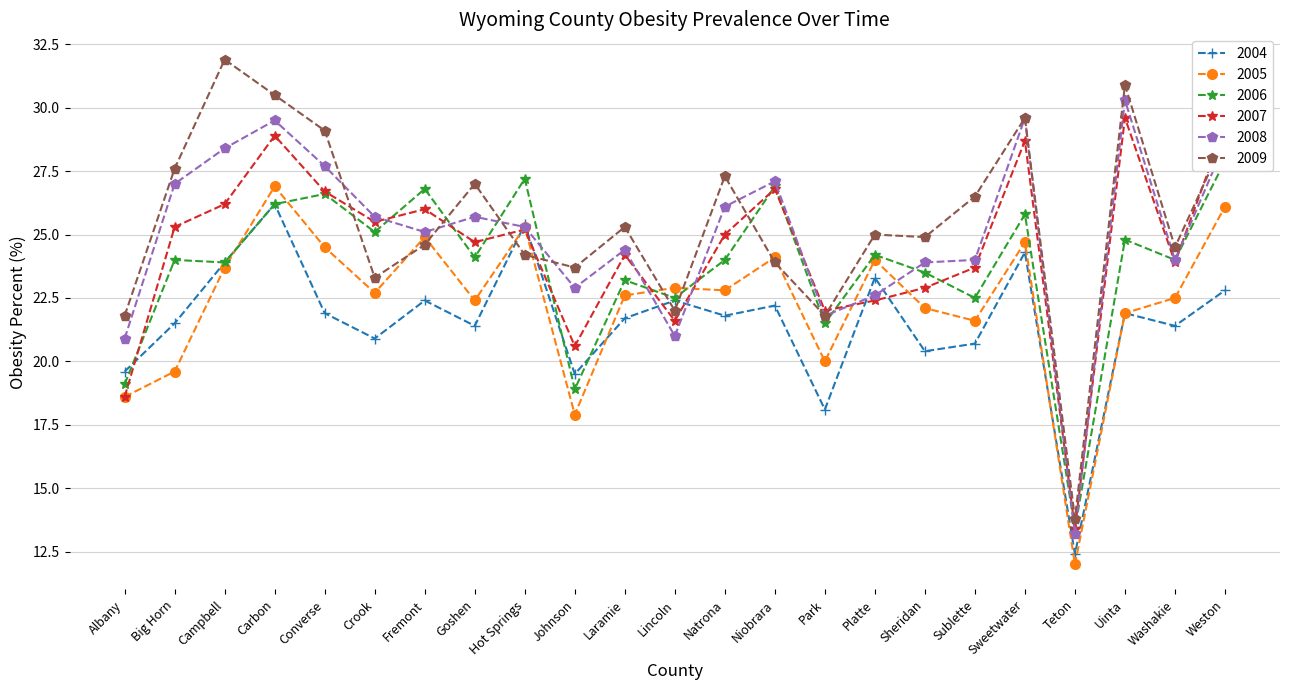

True or false: 2009 has a value of 10.1 at Johnson.

False